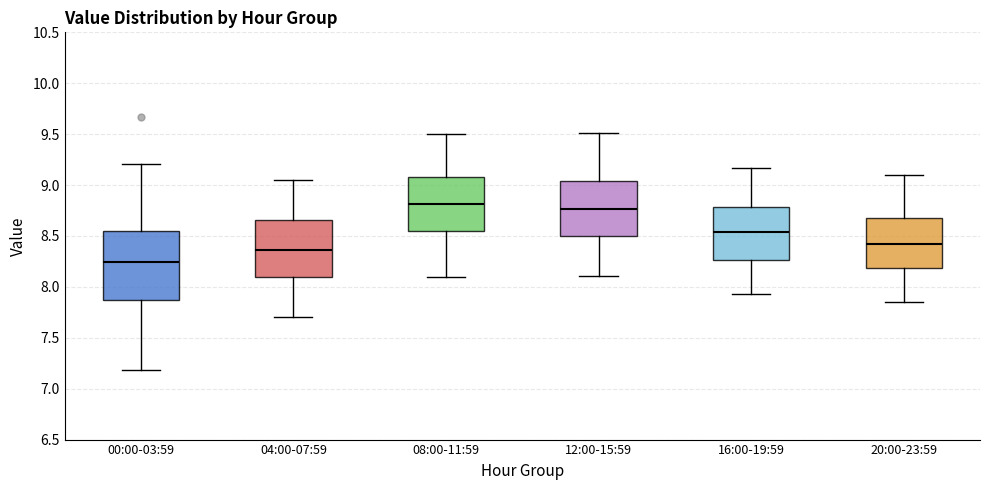

Reading left to right, transcribe this box plot: for each box, give where its median line is, the range the box spans, and where its two whiskers end, as read against the y-axis. The values are not printed on the chart, so give them approximately, as read against the axis.

00:00-03:59: median 8.25, box 7.85 to 8.55, whiskers 7.20 to 9.20
04:00-07:59: median 8.35, box 8.10 to 8.65, whiskers 7.70 to 9.05
08:00-11:59: median 8.80, box 8.55 to 9.10, whiskers 8.10 to 9.50
12:00-15:59: median 8.75, box 8.50 to 9.05, whiskers 8.10 to 9.50
16:00-19:59: median 8.55, box 8.25 to 8.80, whiskers 7.95 to 9.15
20:00-23:59: median 8.40, box 8.20 to 8.65, whiskers 7.85 to 9.10